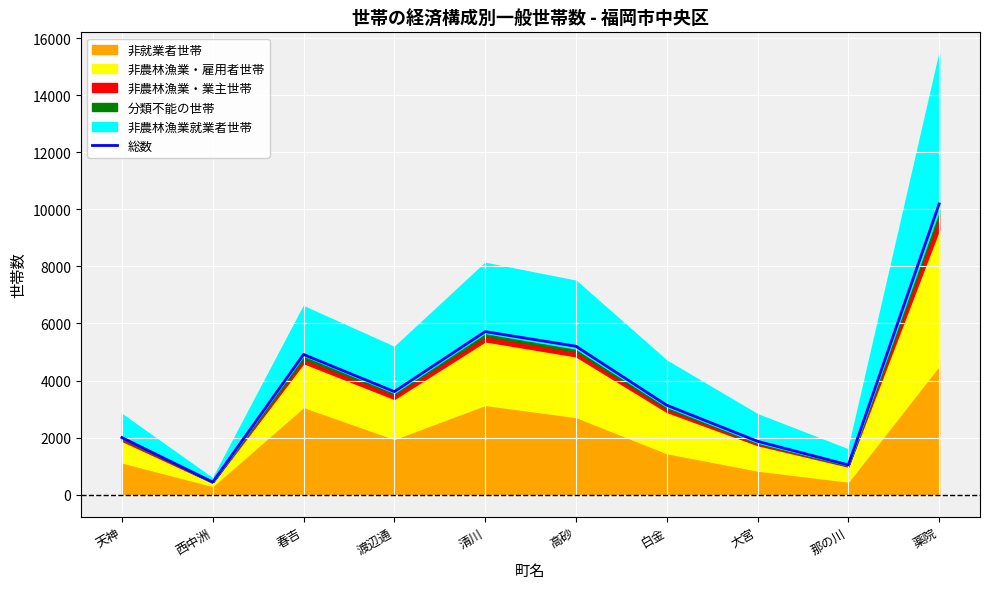

At which category does the chart reach its minimum across all series?

西中洲